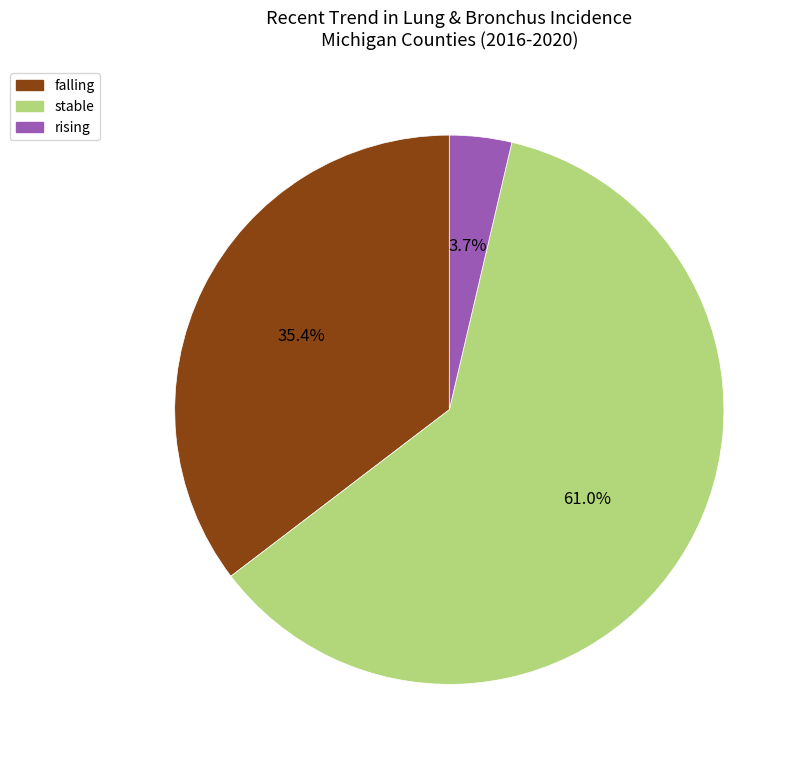

How many slices are in this pie chart?

3